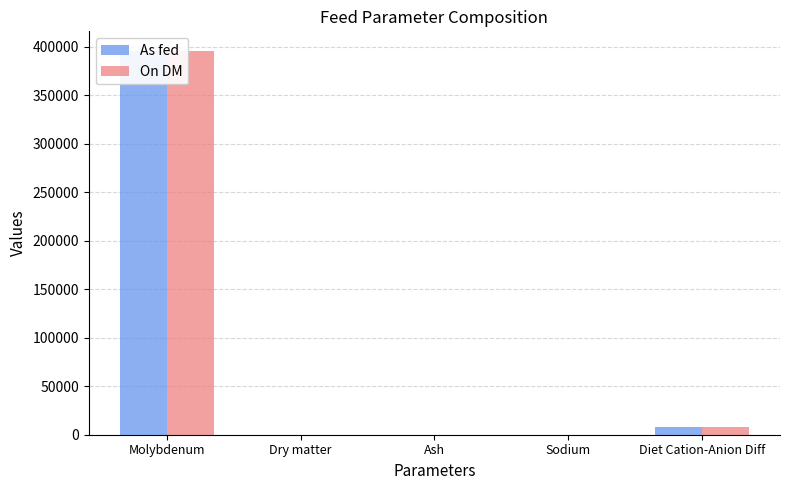

Is the value of As fed at Molybdenum greater than the value of On DM at Ash?

Yes